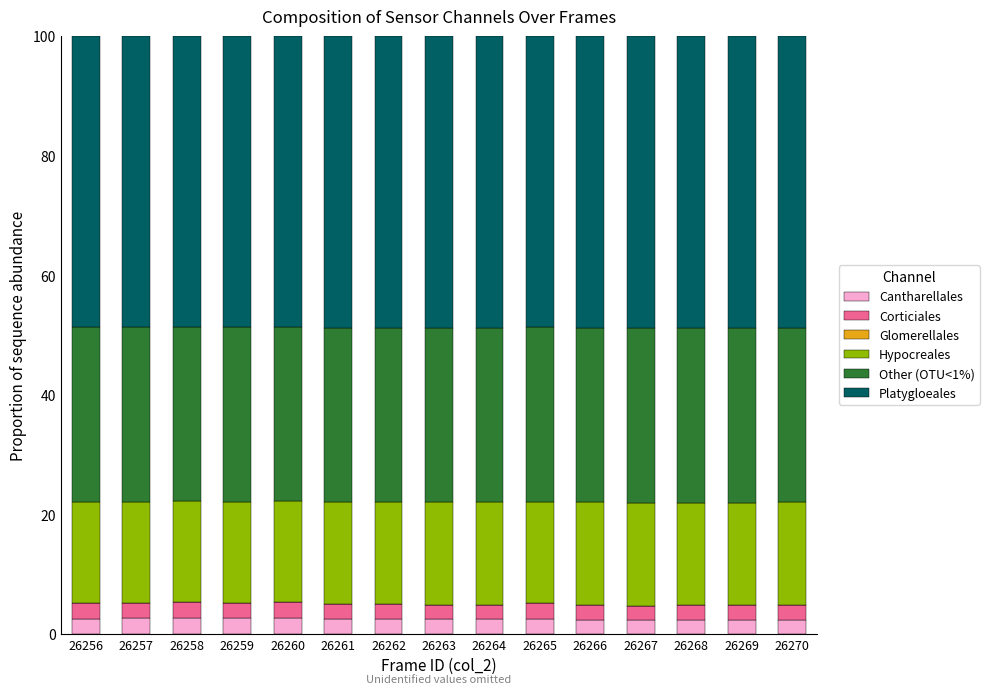

What is the total value across all series at 26264?

100.0